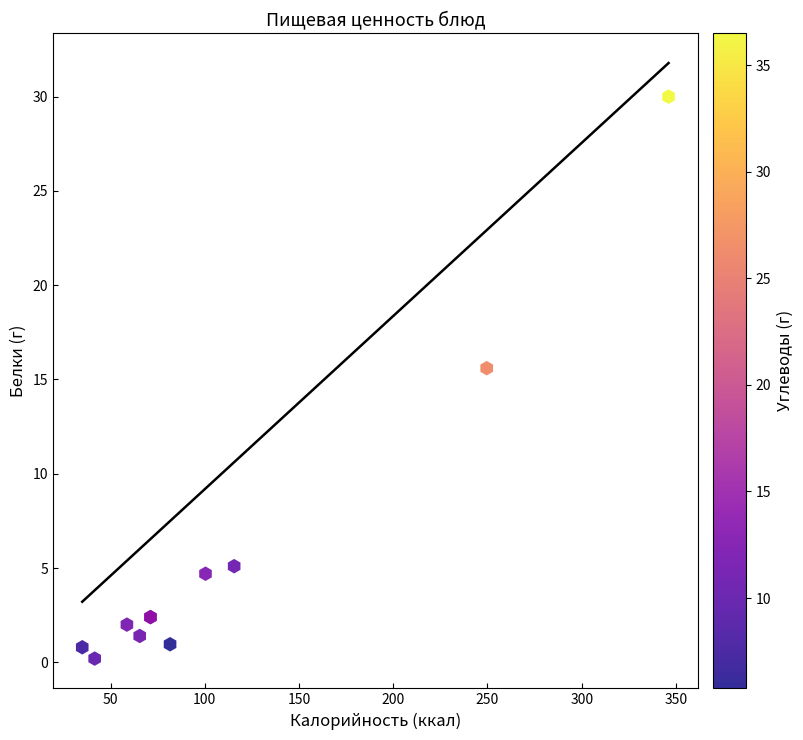

What Y value in the scatter plot is closest to 15?

15.6